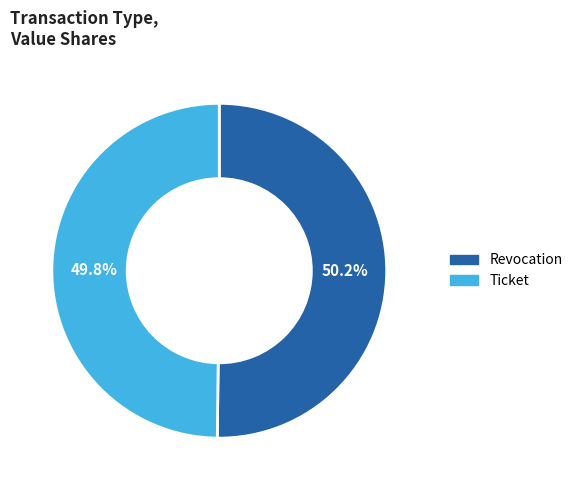

What is the ratio of the value at Revocation to the value at Ticket?

1.0